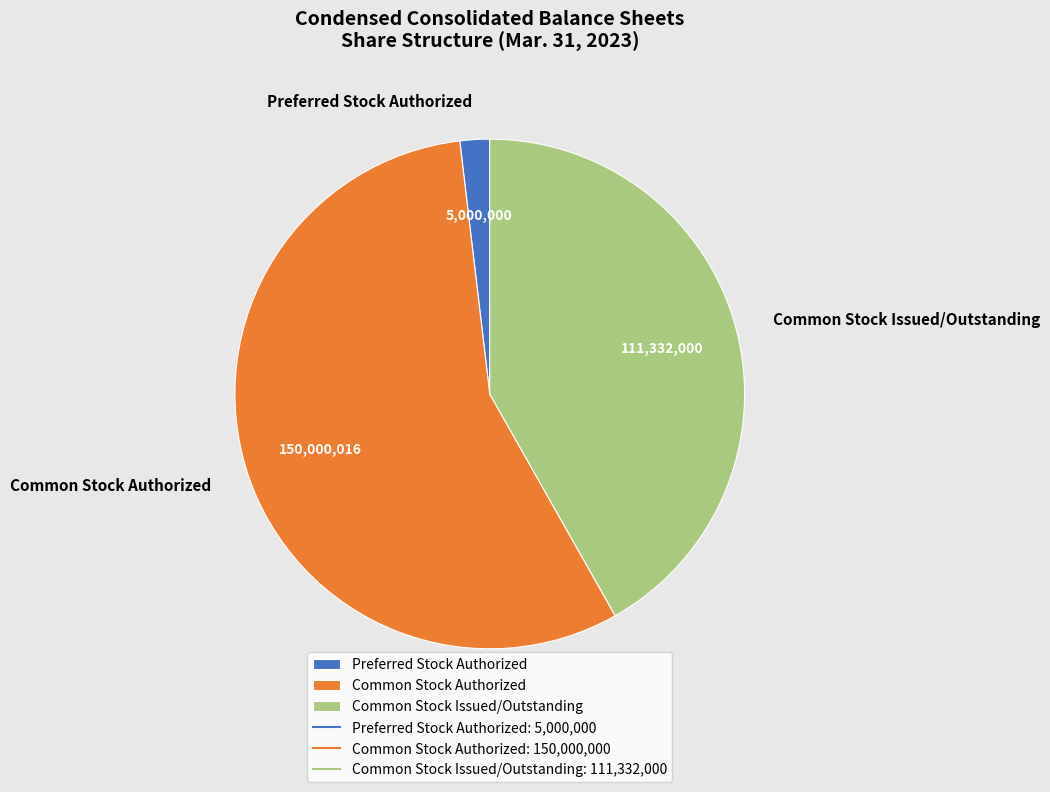

How many slices are in this pie chart?

3